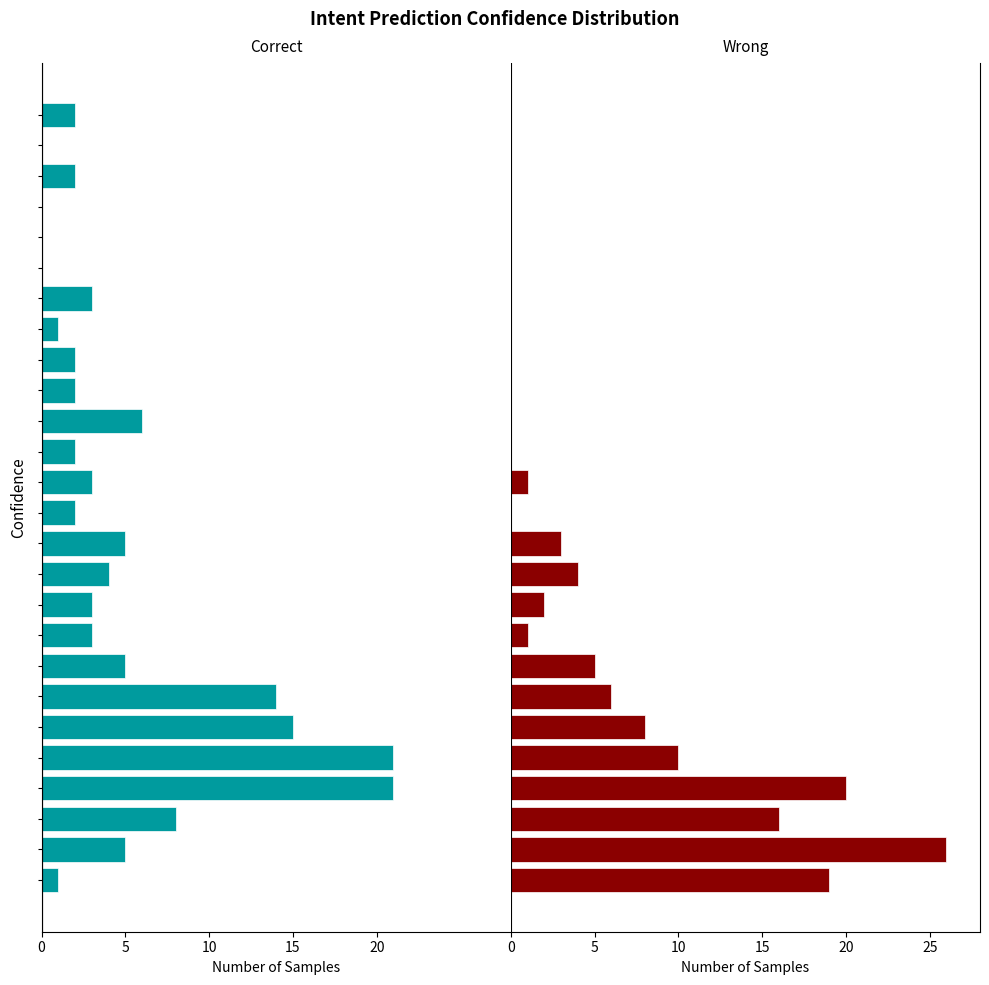

The Wrong series shows 0 at 14. True or false?

True